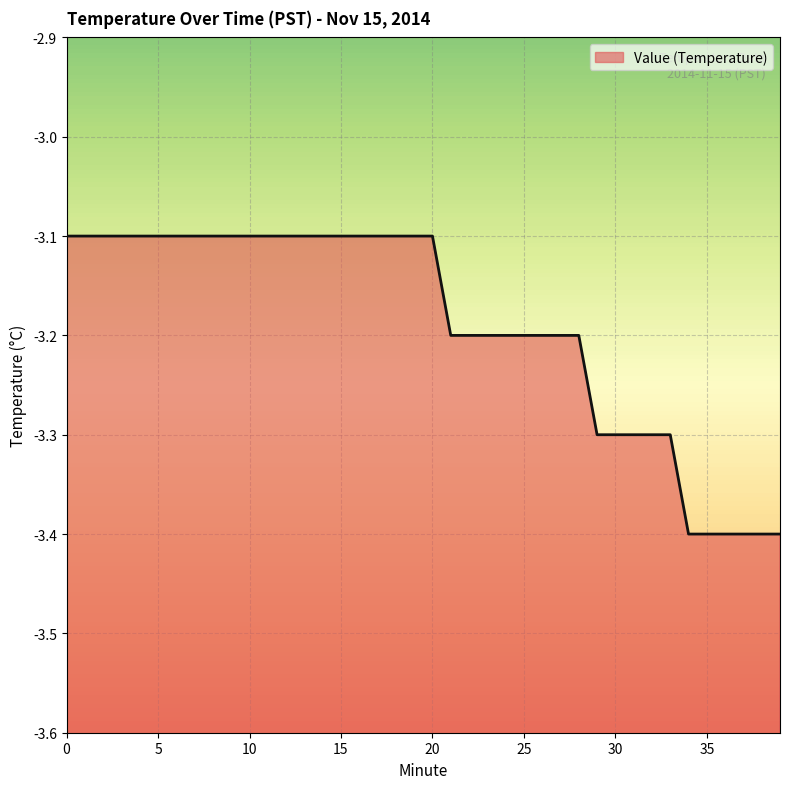

What is the minimum value shown in the chart?

-3.4